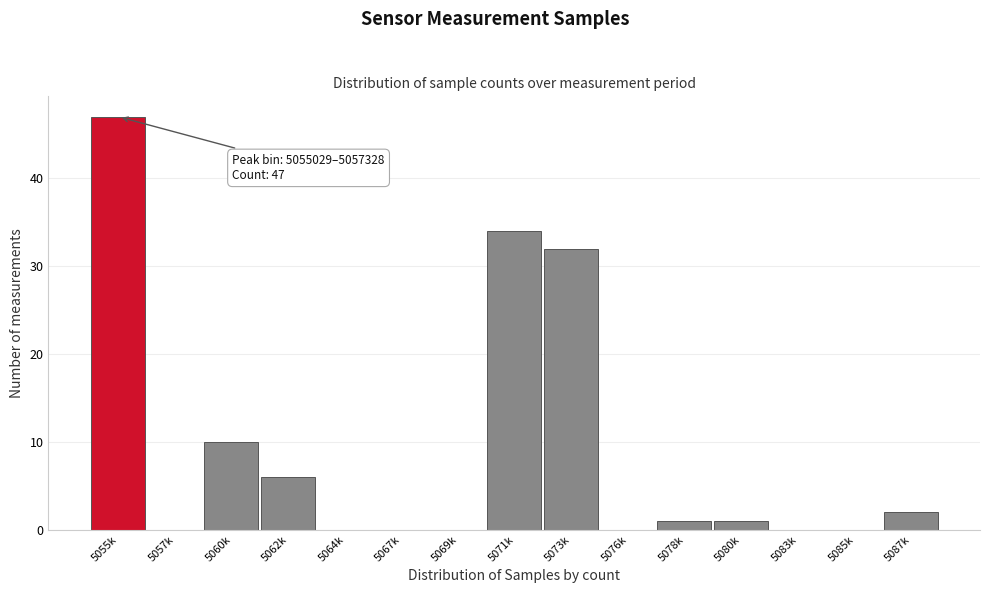

Reading left to right, list all the values displayed in this chart.

5055k=47	5057k=0	5060k=10	5062k=6	5064k=0	5067k=0	5069k=0	5071k=34	5073k=32	5076k=0	5078k=1	5080k=1	5083k=0	5085k=0	5087k=2